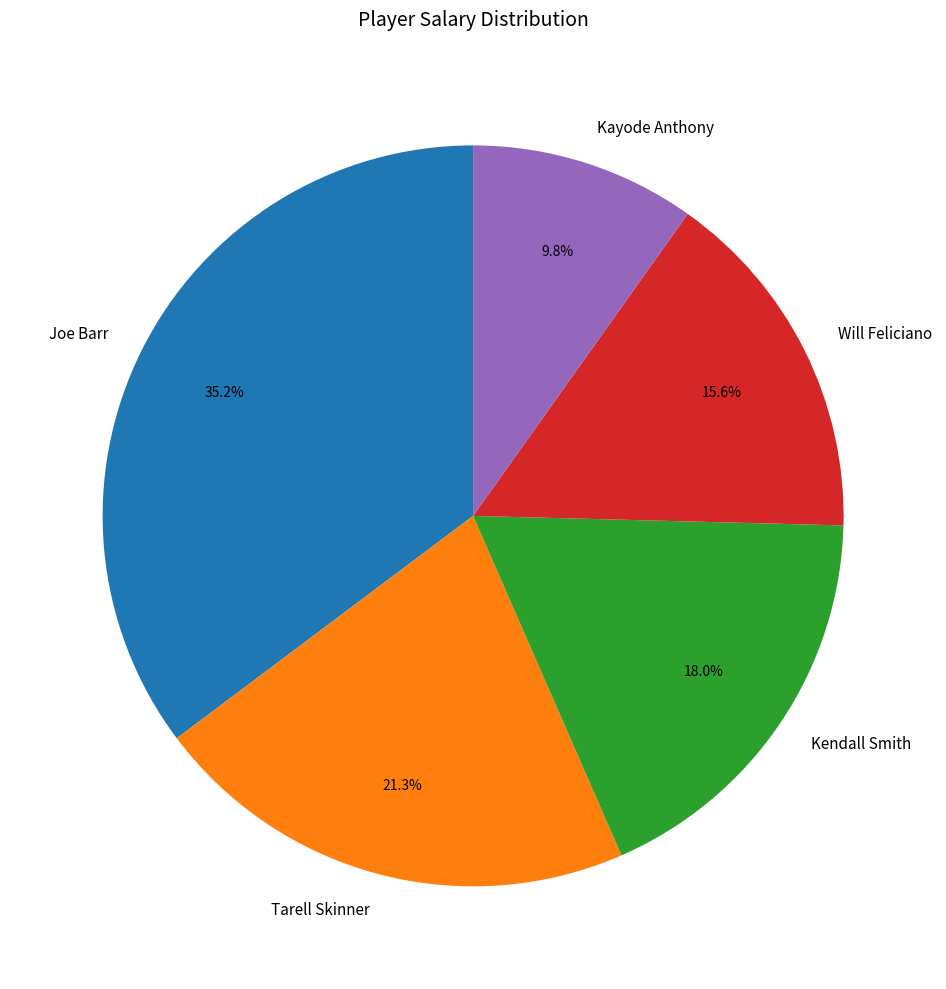

Count the number of slices in the pie.

5